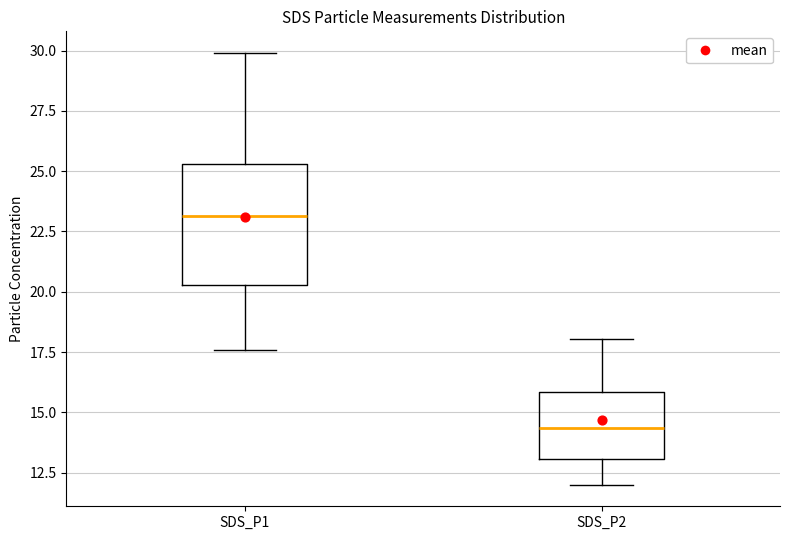

Which box has the lowest median line?

SDS_P2